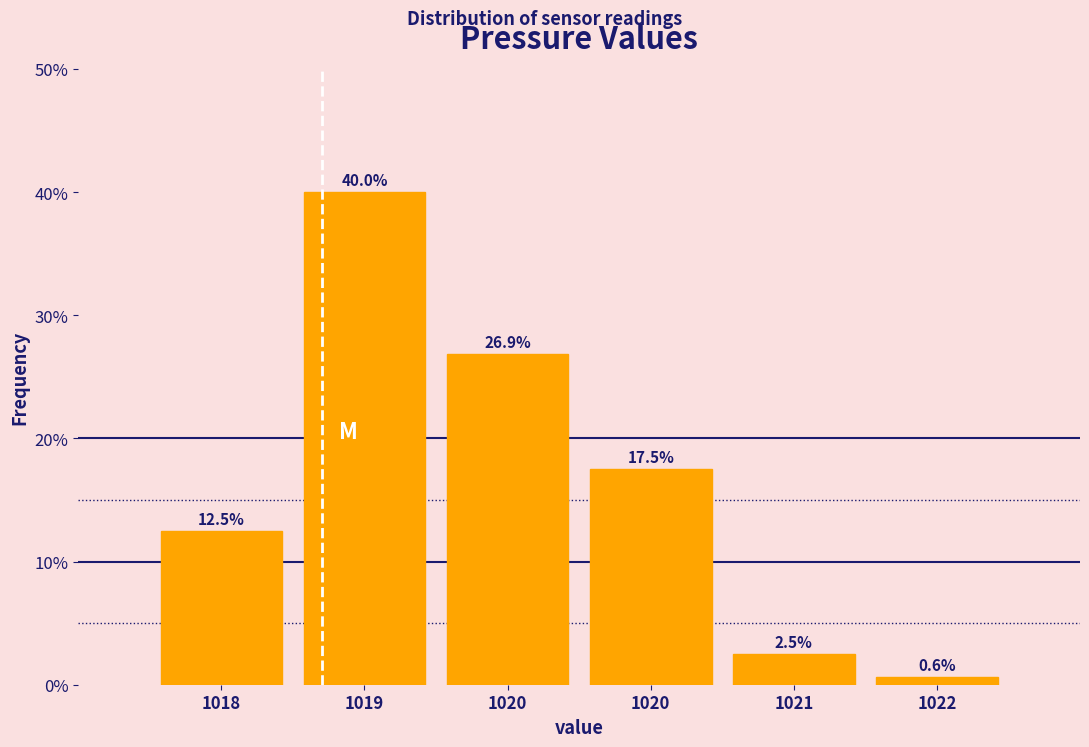

How many bars are there in total?

6